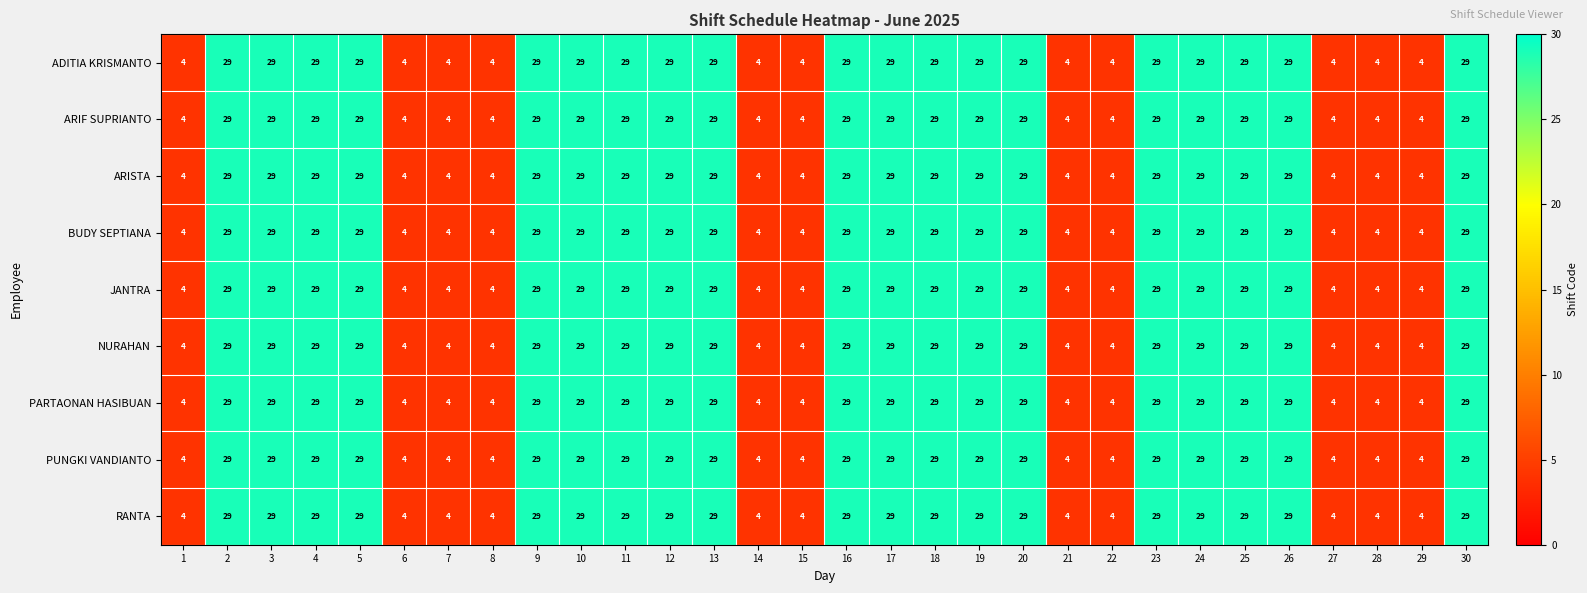

At how many categories does at least one series exceed 5?

19